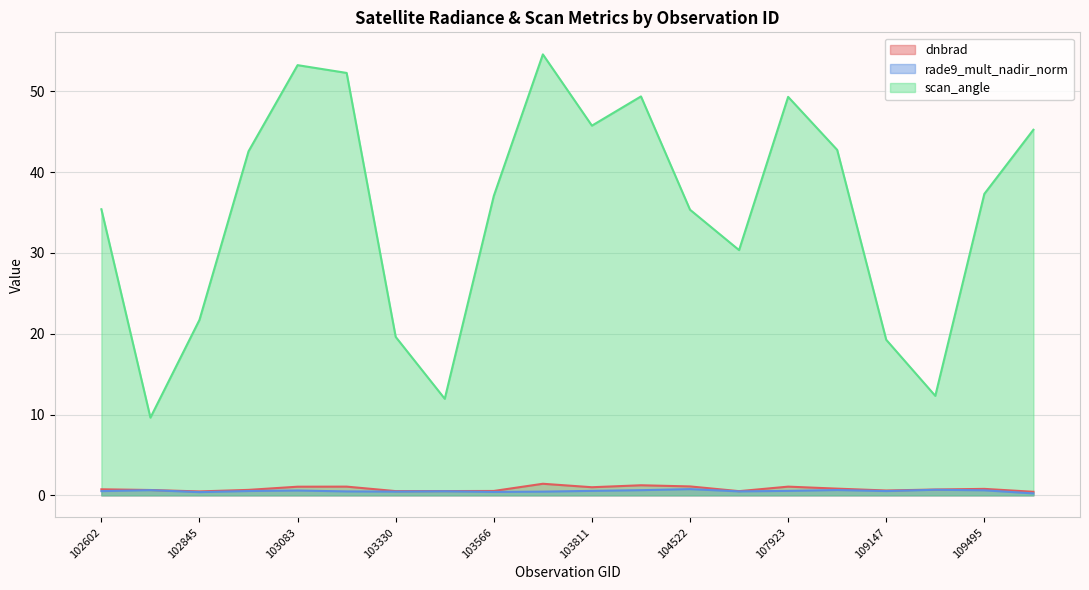

Reading left to right, what are all the values shown in this chart?

dnbrad: 102602=0.7	102724=0.7	102845=0.5	102964=0.7	103083=1.1	103092=1.1	103330=0.5	103448=0.5	103566=0.5	103694=1.4	103811=1.0	104405=1.2	104522=1.1	107560=0.5	107923=1.1	108621=0.8	109147=0.6	109320=0.7	109495=0.8	115692=0.4
rade9_mult_nadir_norm: 102602=0.5	102724=0.6	102845=0.4	102964=0.5	103083=0.6	103092=0.5	103330=0.5	103448=0.5	103566=0.4	103694=0.5	103811=0.6	104405=0.6	104522=0.8	107560=0.5	107923=0.6	108621=0.7	109147=0.5	109320=0.7	109495=0.6	115692=0.2
scan_angle: 102602=35.4	102724=9.6	102845=21.7	102964=42.6	103083=53.2	103092=52.3	103330=19.6	103448=11.9	103566=37.0	103694=54.6	103811=45.7	104405=49.4	104522=35.3	107560=30.3	107923=49.3	108621=42.7	109147=19.2	109320=12.3	109495=37.3	115692=45.2